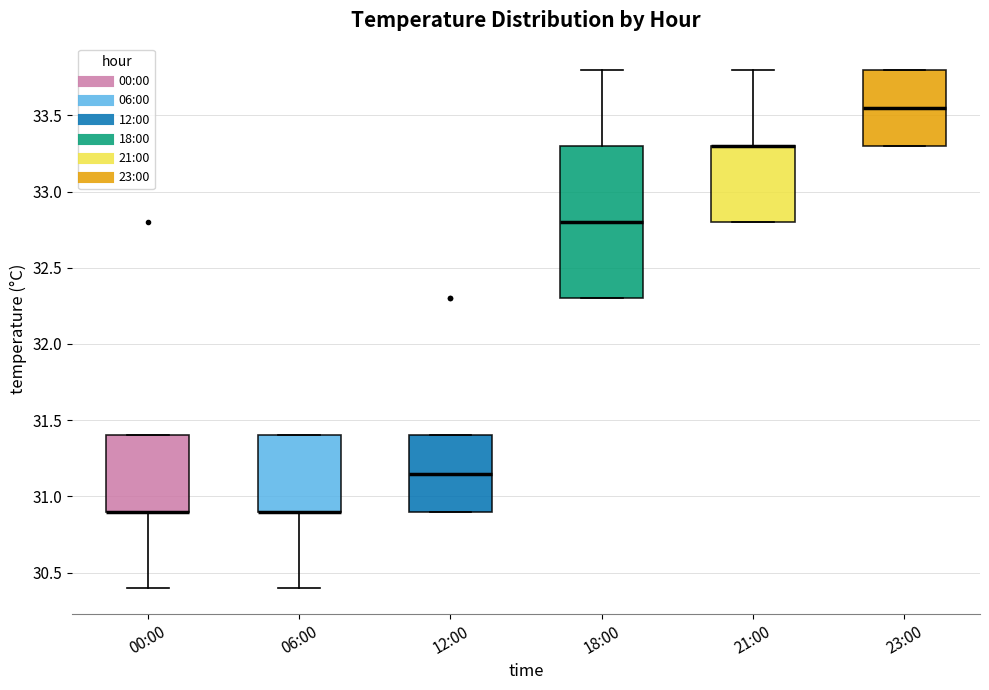

Where does the upper whisker of the box for 21:00 end on the y-axis? The values are not printed on the chart, so give them approximately, as read against the axis.

33.80